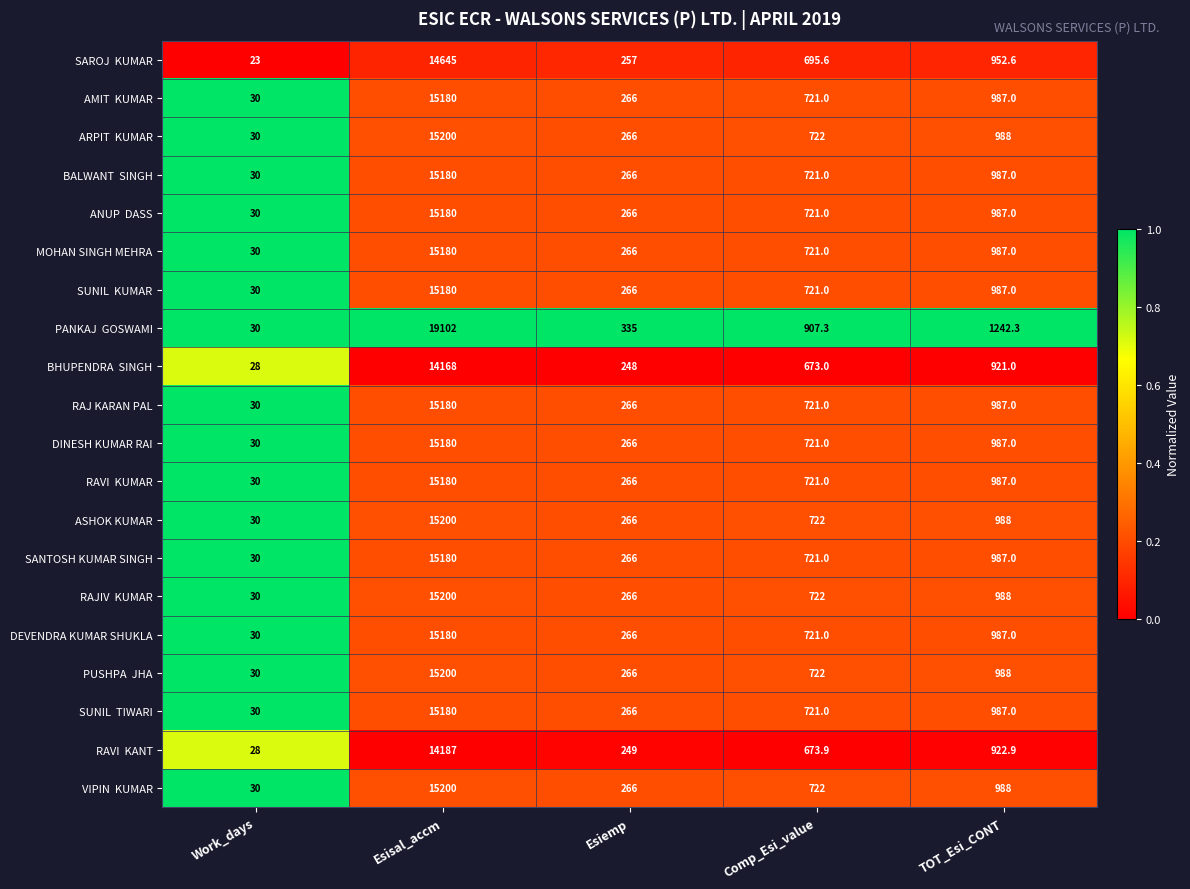

At which category is the sum across all series the highest?

Esisal_accm